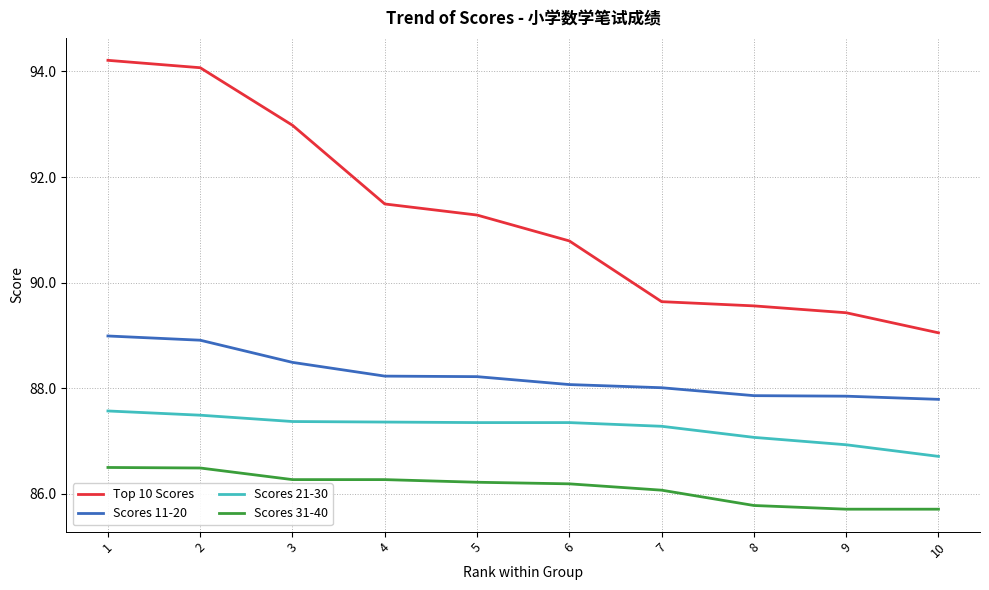

What is the maximum value for Scores 31-40?

86.5